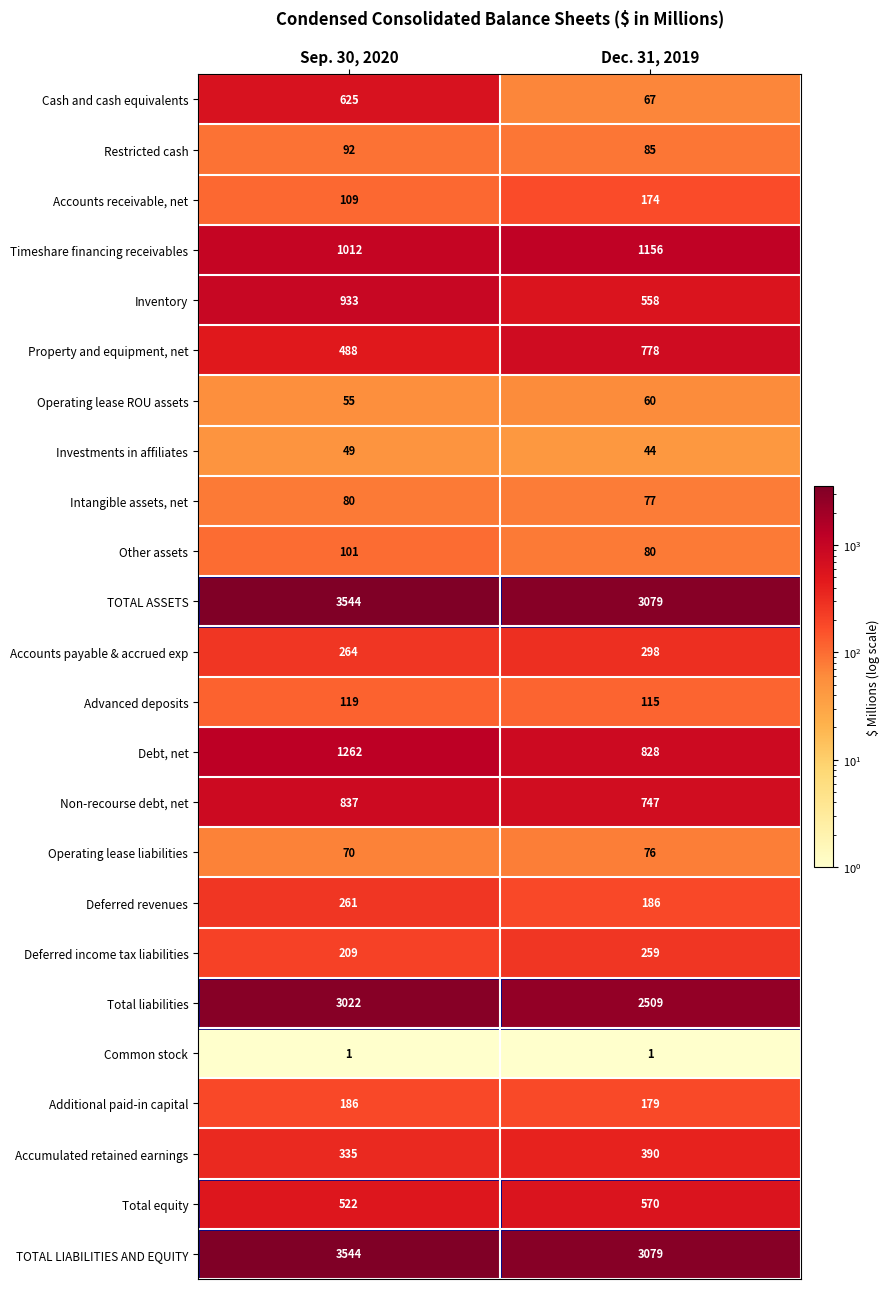

What is the highest value of the Deferred revenues series?

261